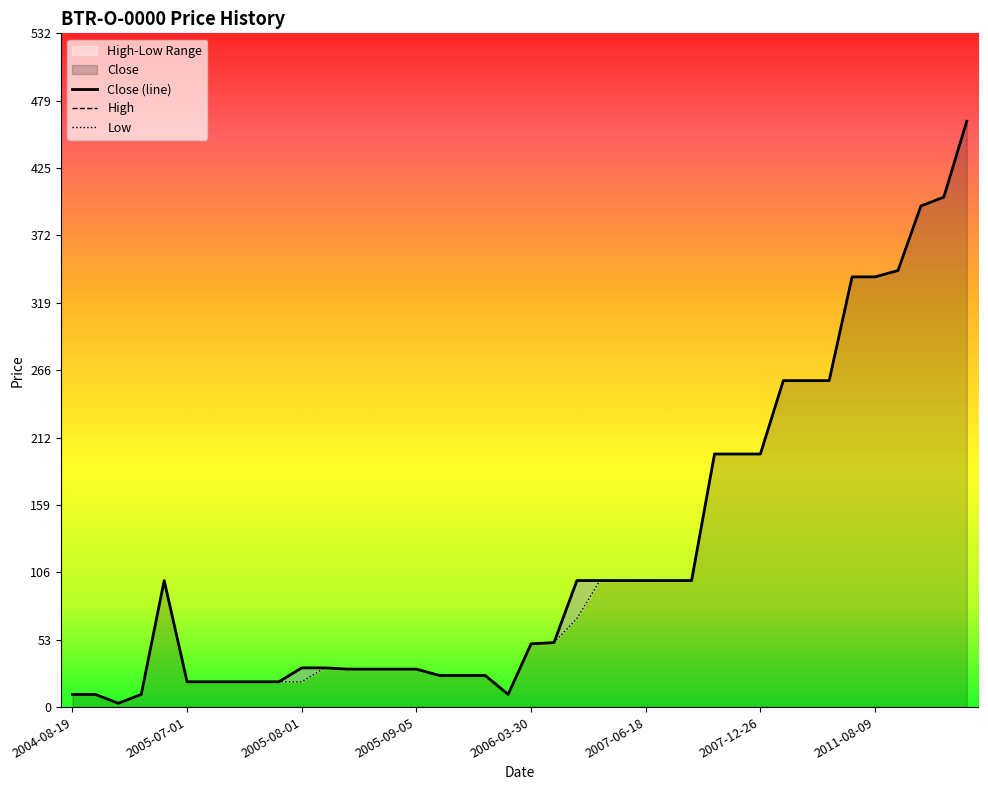

Is it true that High equals 13 at 2005-09-27?

False